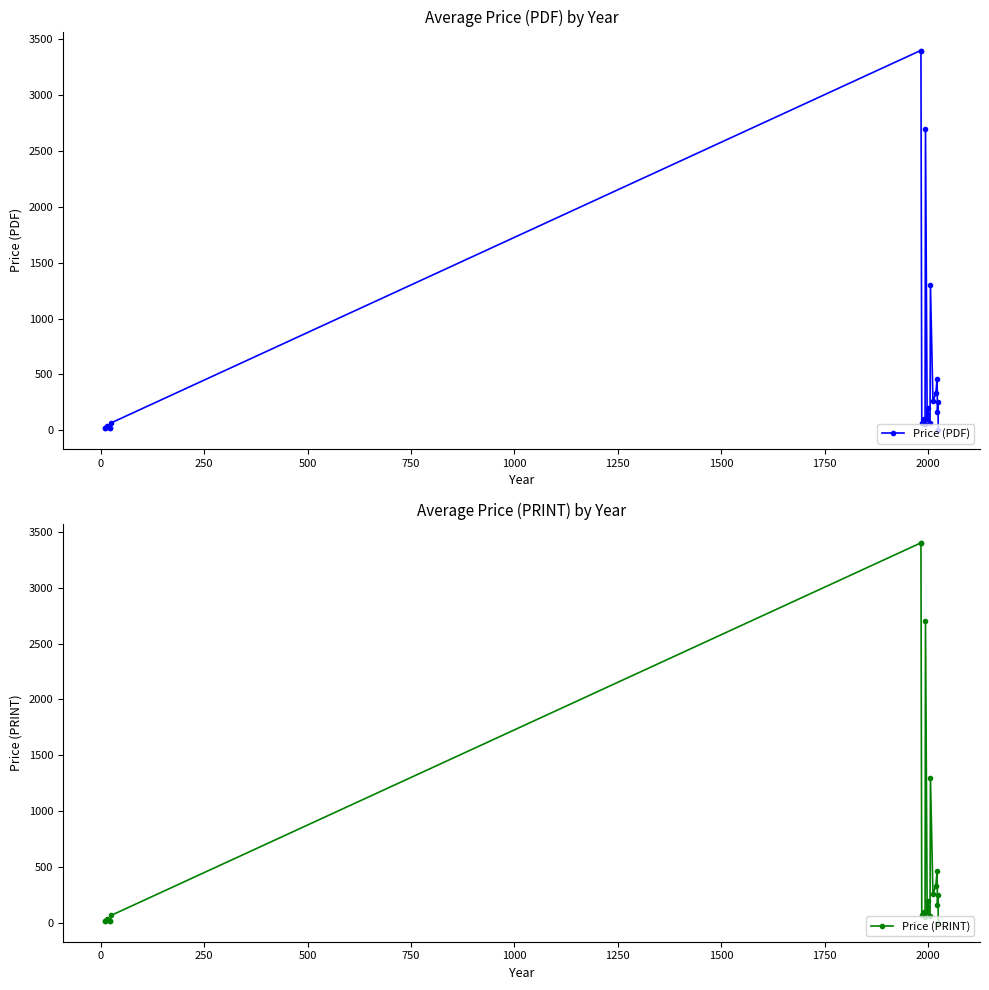

Reading right to left, what are all the values shown in this chart?

Price (PDF): 0.0	250.8	161.0	462.0	330.0	258.0	1300.0	61.0	199.0	98.0	2699.3	54.0	98.0	65.0	65.0	3400.0	3400.0	66.0	20.0	20.0	36.0	20.0	20.0
Price (PRINT): 0.0	250.8	161.0	462.0	330.0	258.0	1300.0	61.0	199.0	98.0	2699.3	54.0	98.0	65.0	65.0	3400.0	3400.0	66.0	20.0	20.0	36.0	20.0	20.0